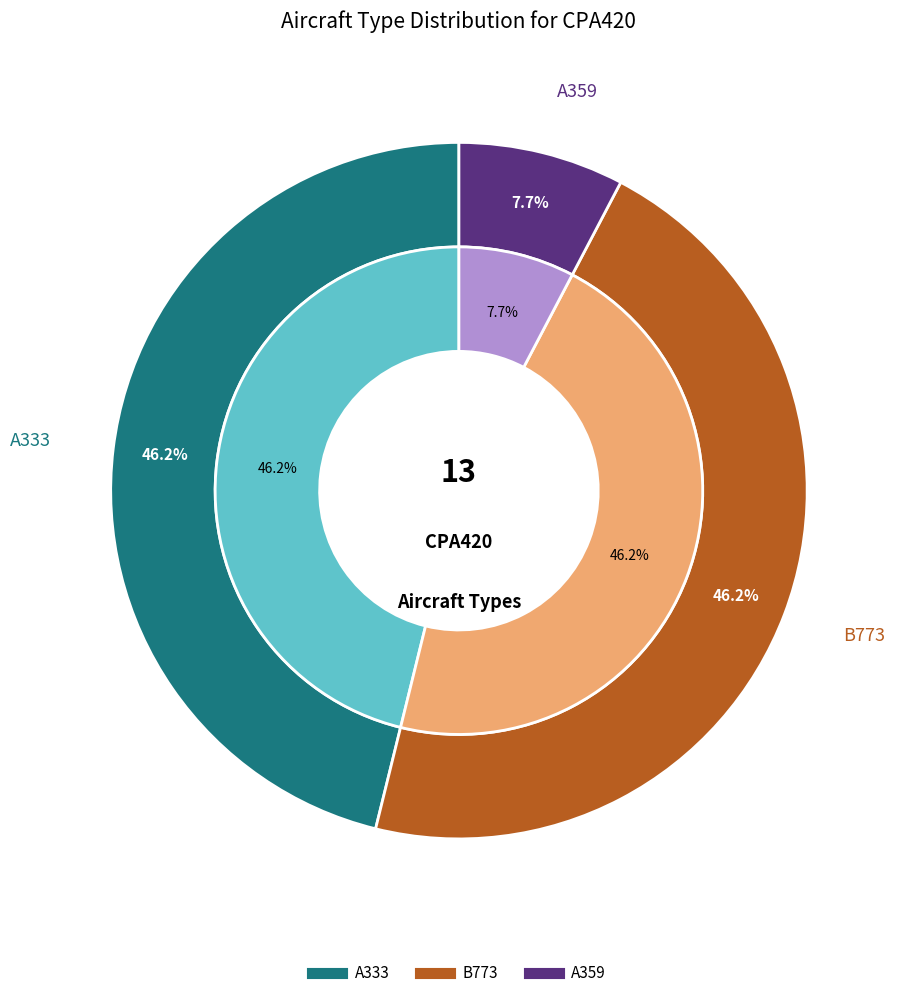

How much of the chart is everything except A333?

53.8%